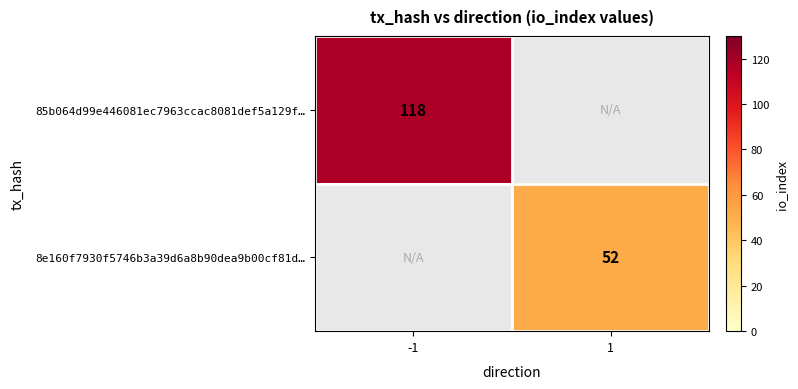

Is it true that 85b064d99e446081ec7963ccac8081def5a129f… equals 118 at -1?

True